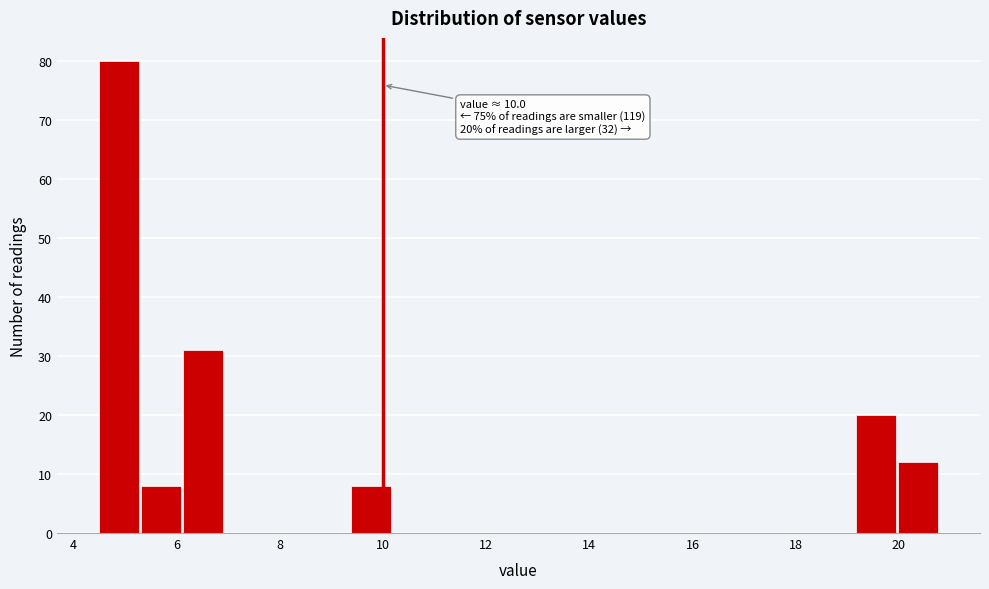

Over which range of the x-axis is the bar tallest?

4.6 to 5.4